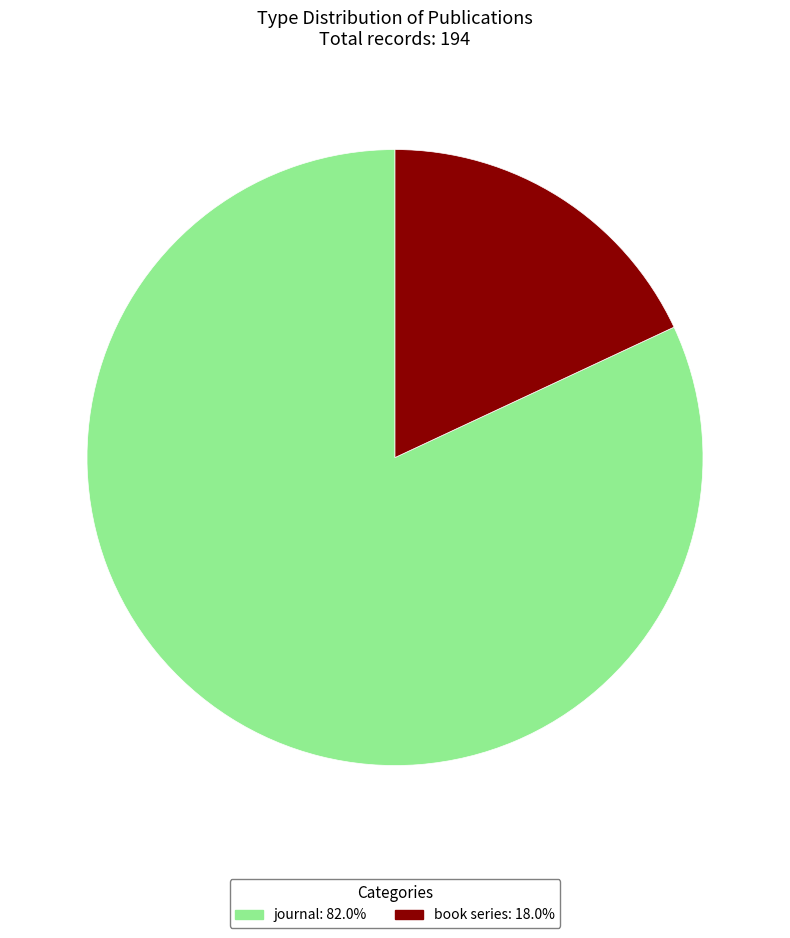

Which category accounts for the majority?

journal